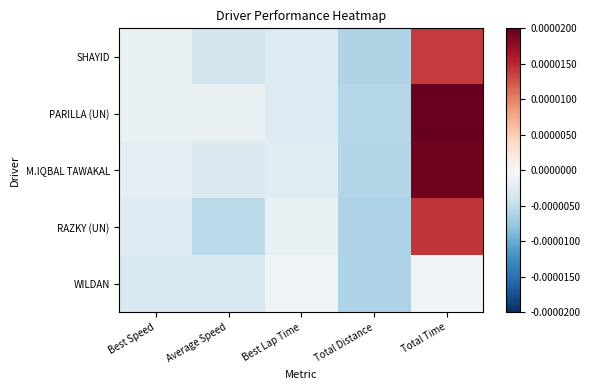

Which series changed the most between Best Speed and Average Speed?

RAZKY (UN)